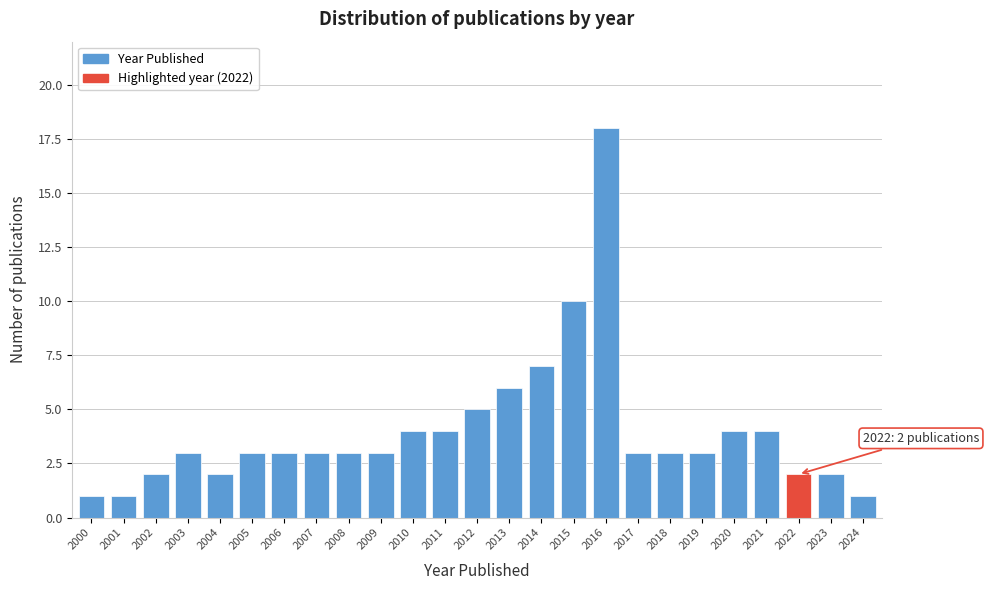

Reading right to left, list all the values displayed in this chart.

2024=1	2023=2	2022=2	2021=4	2020=4	2019=3	2018=3	2017=3	2016=18	2015=10	2014=7	2013=6	2012=5	2011=4	2010=4	2009=3	2008=3	2007=3	2006=3	2005=3	2004=2	2003=3	2002=2	2001=1	2000=1